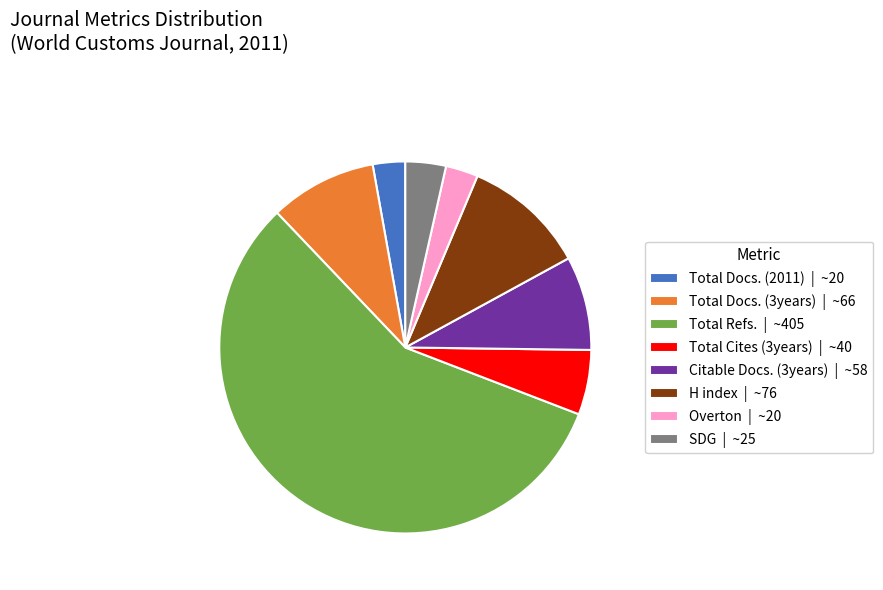

Which category accounts for the majority?

Total Refs.